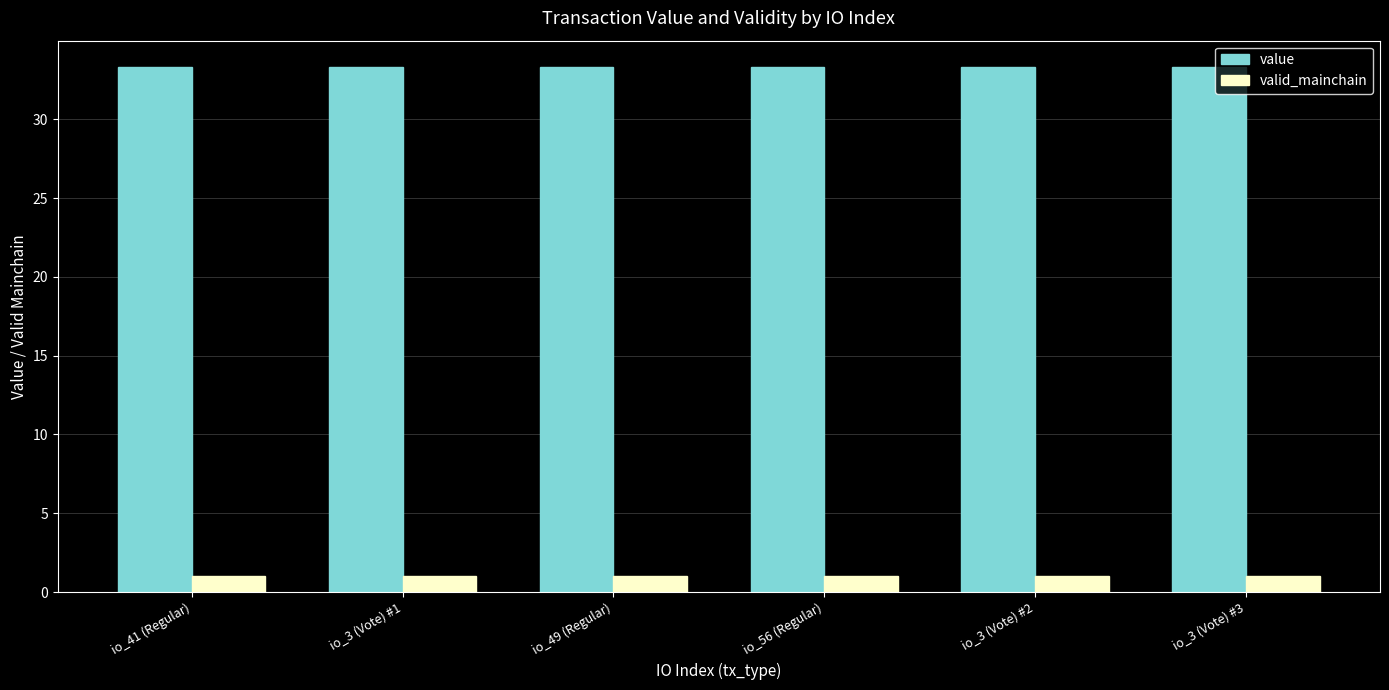

List the series in order of their overall mean, highest first.

value, valid_mainchain